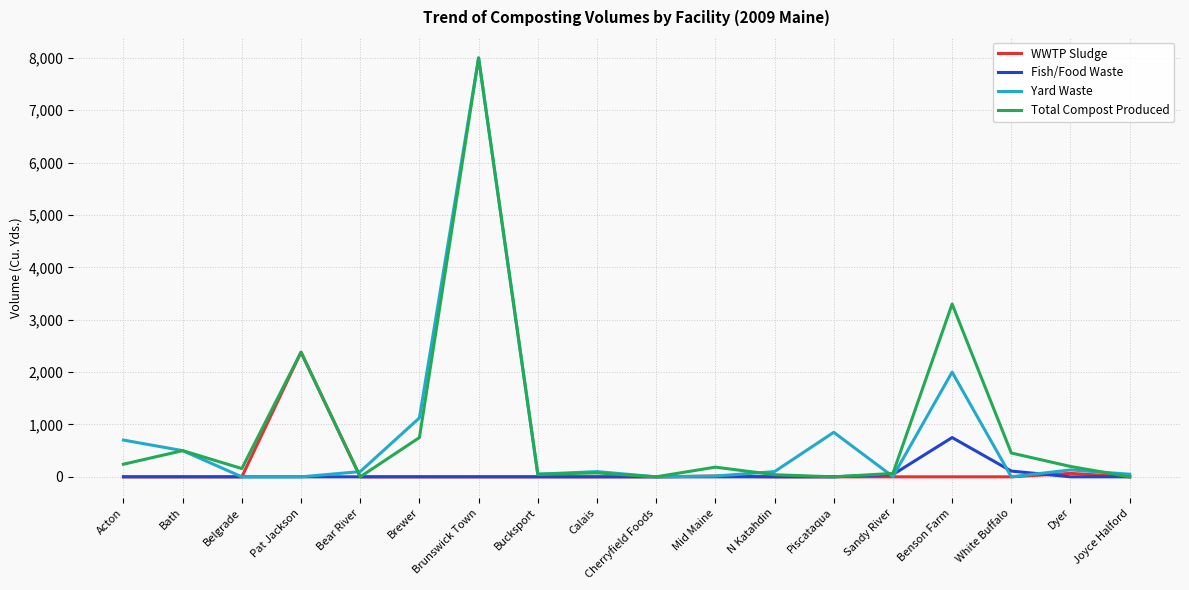

The Fish/Food Waste series shows 0 at Bucksport. True or false?

True